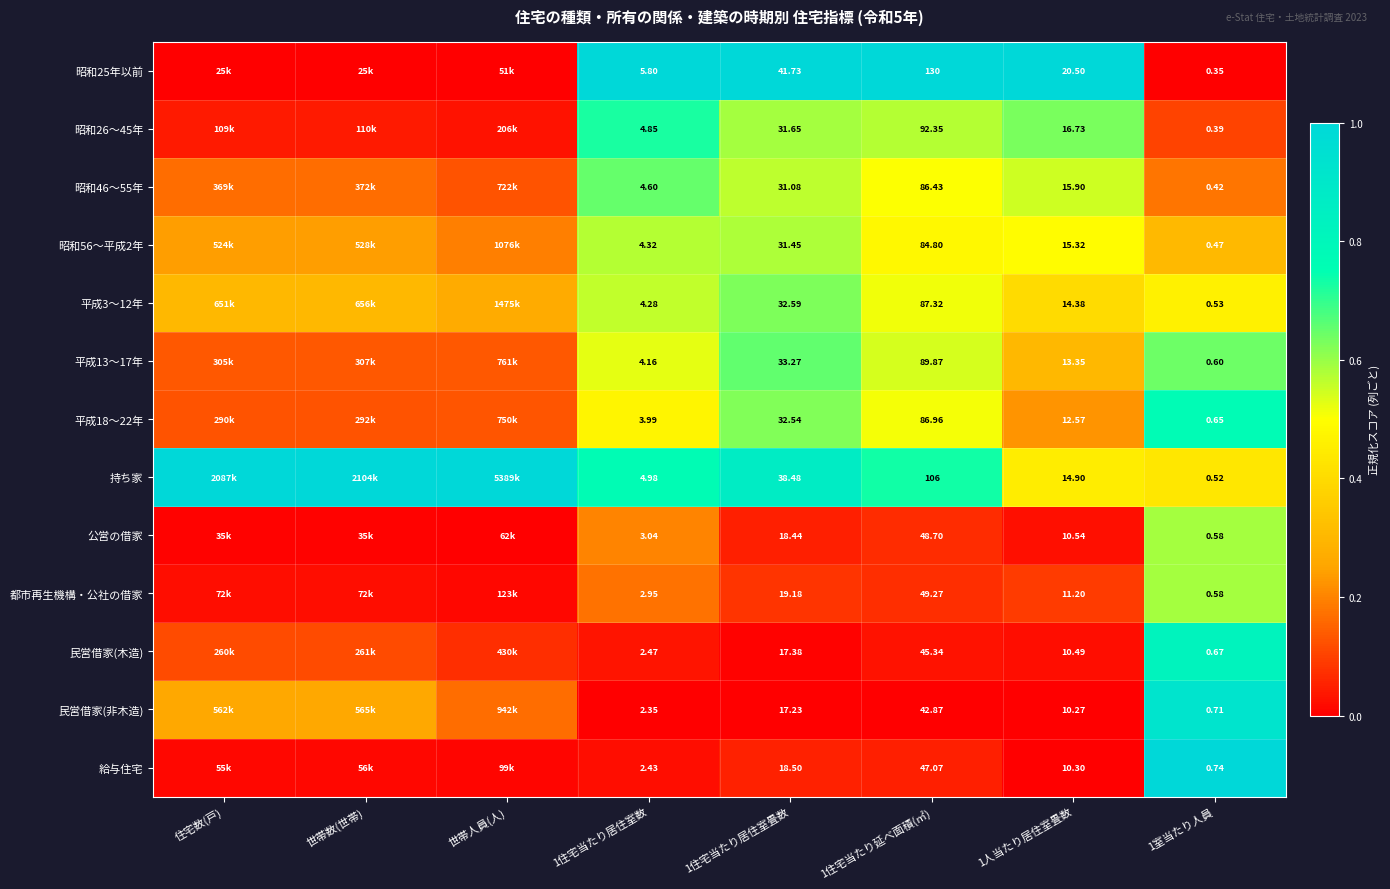

How many distinct data groups are displayed?

13